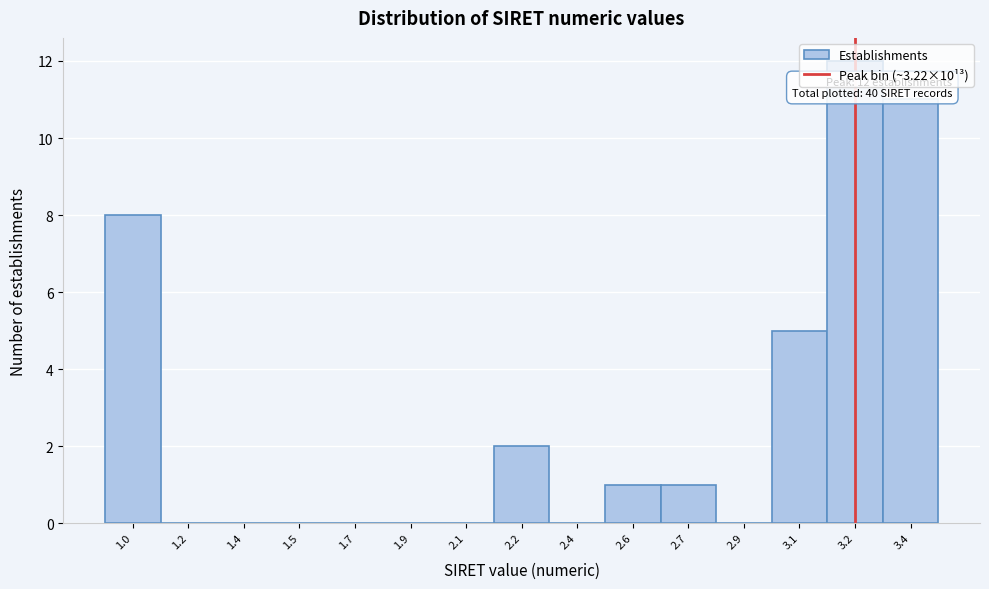

At which label is the value closest to 6?

3.1